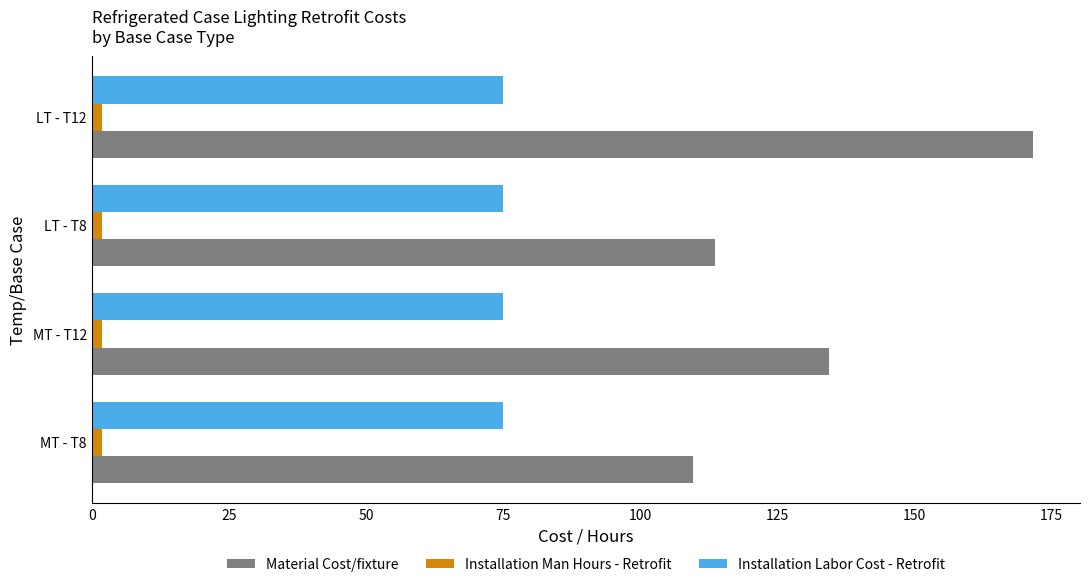

Is it true that Installation Man Hours - Retrofit equals 1.8 at LT - T8?

True